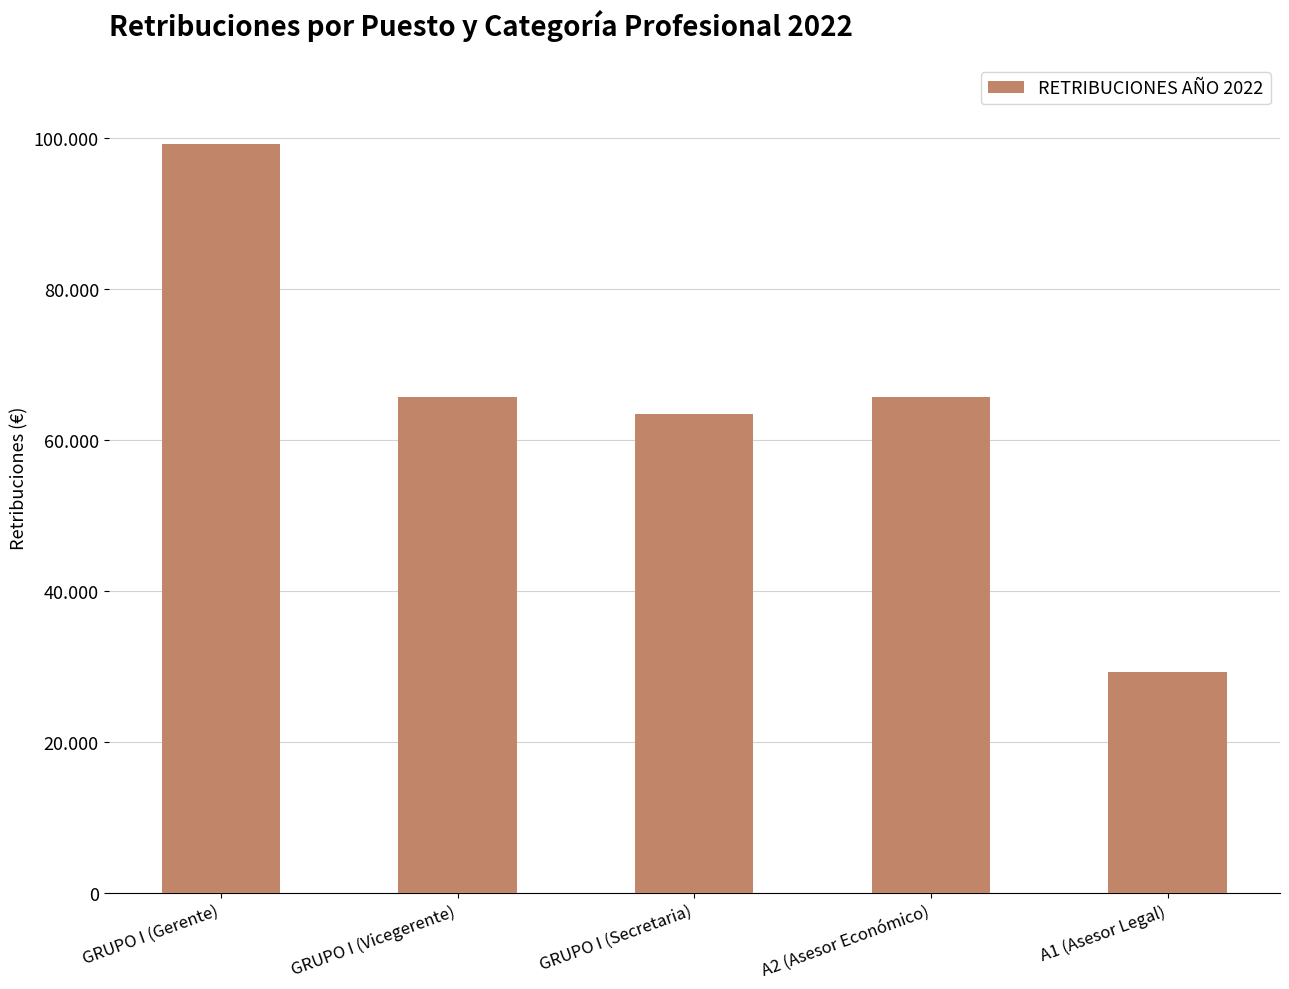

Does the chart contain any negative values?

No